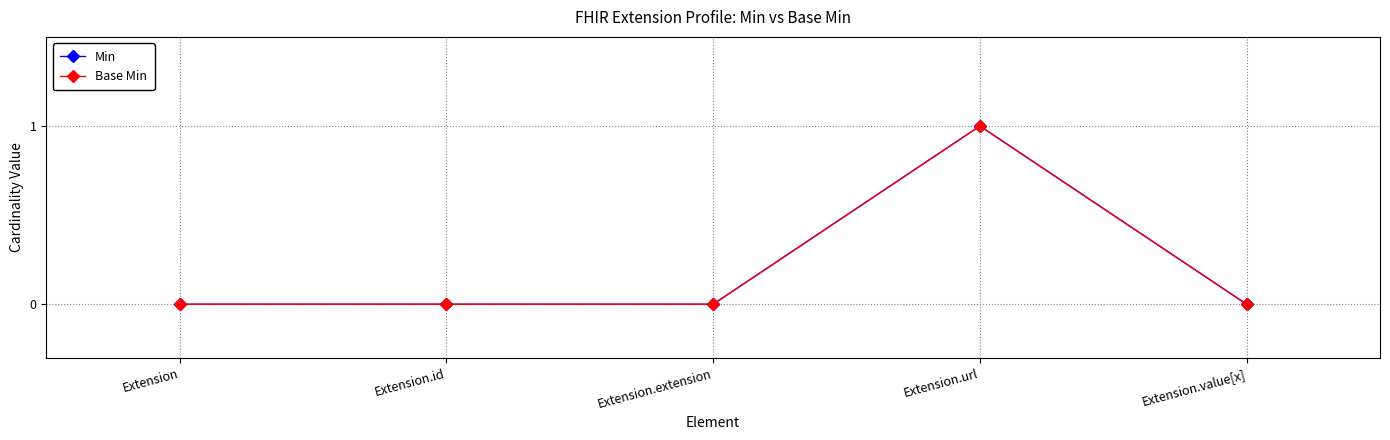

Where is the first local maximum for Min?

Extension.url